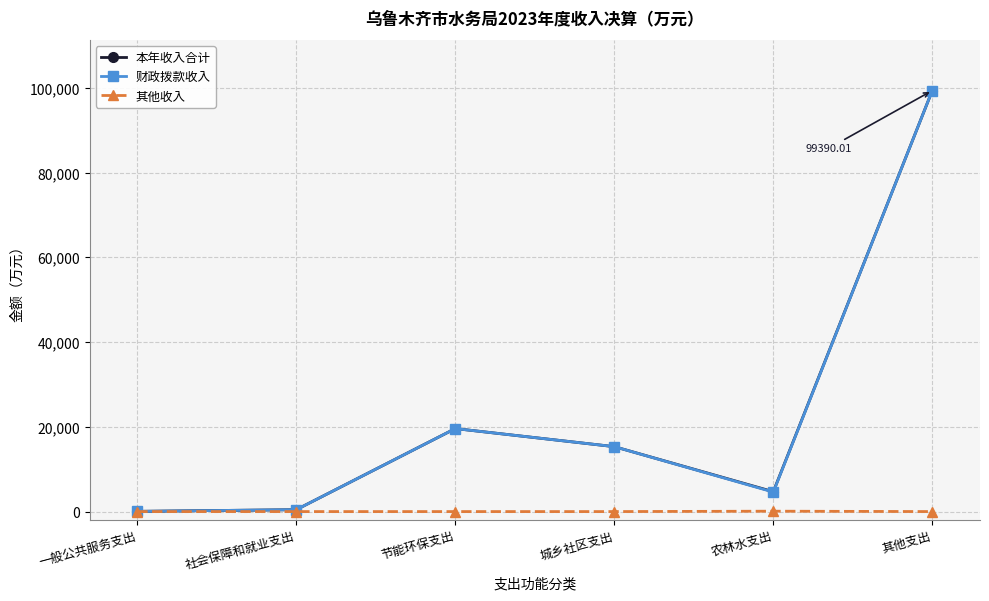

What is the difference between the highest and lowest values at 城乡社区支出?

15325.4